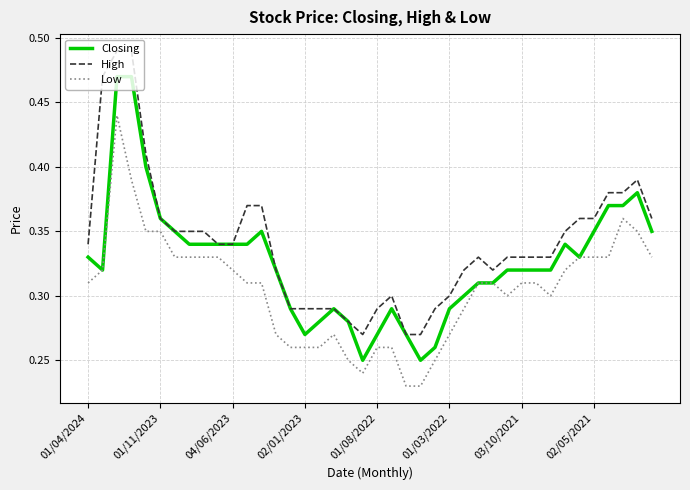

Does the chart display data point markers on the line(s)?

No